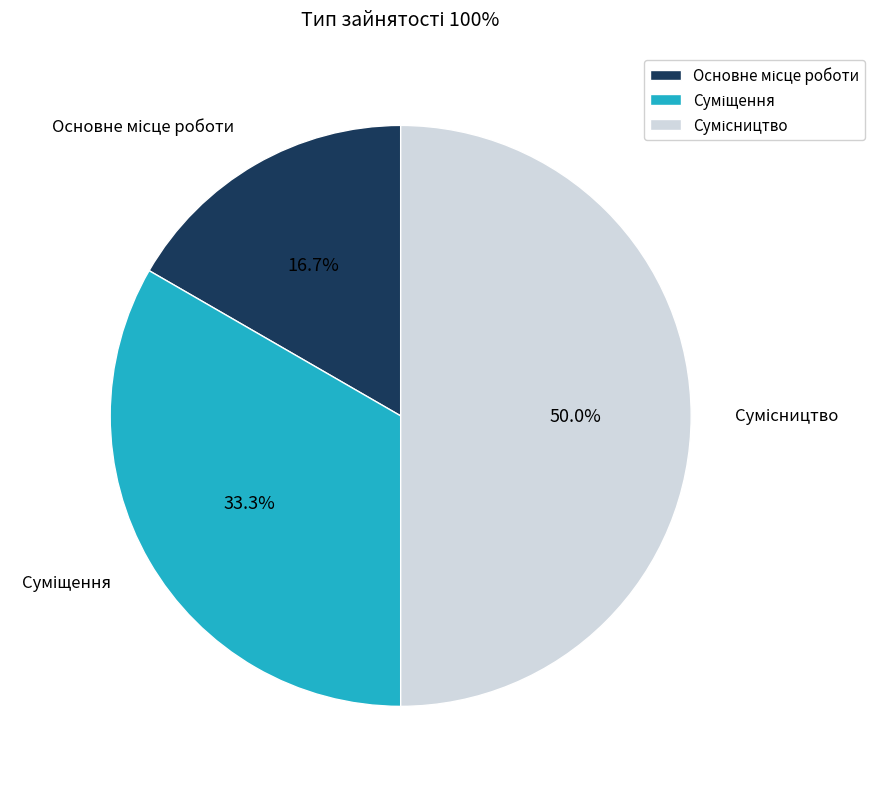

Does Основне місце роботи account for over 50% of the chart?

No